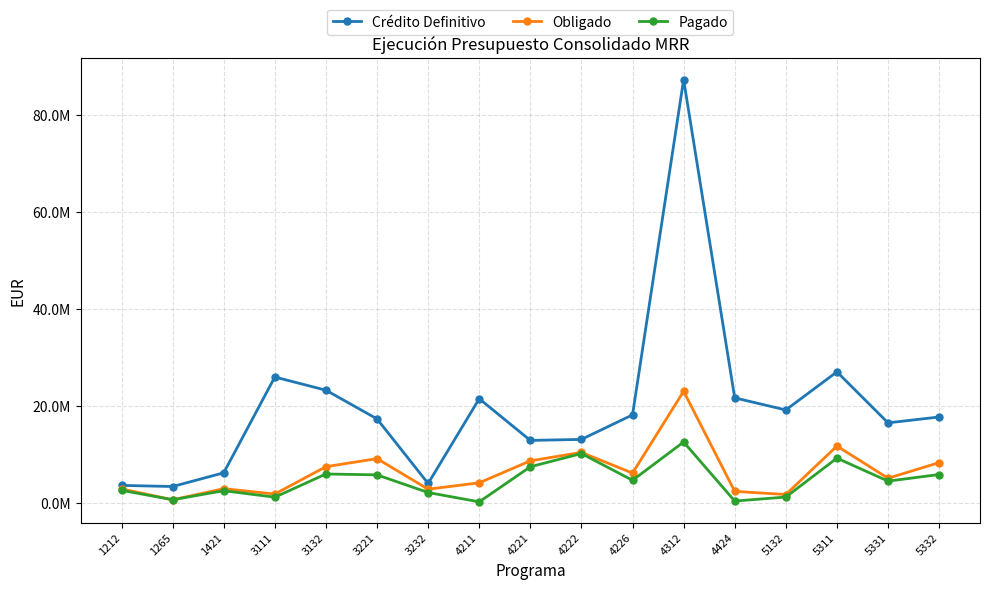

Is this an area chart (filled region under the line)?

No